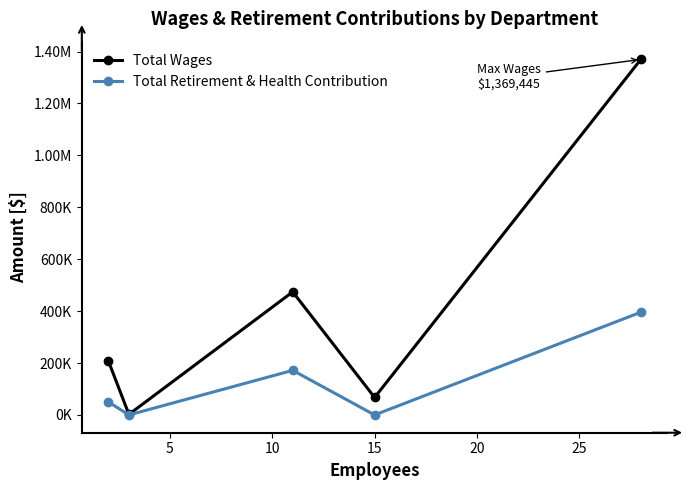

What is the average value of the Total Retirement & Health Contribution series?

123485